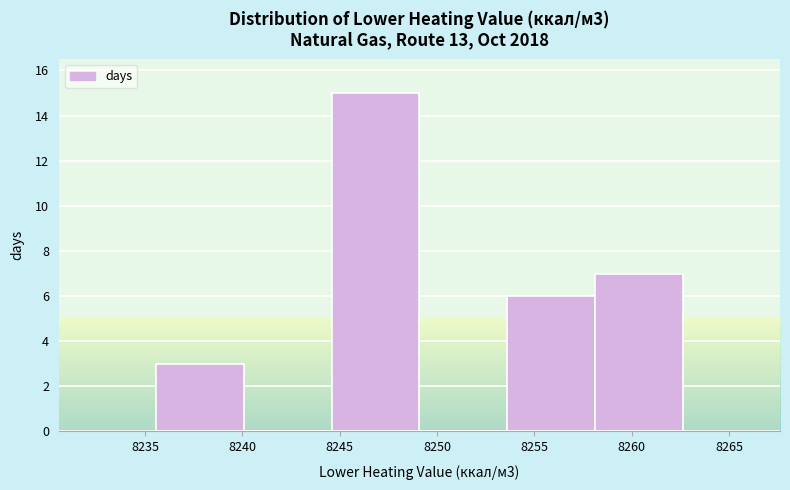

Over which range of the x-axis is the bar tallest?

8244.5 to 8249.0